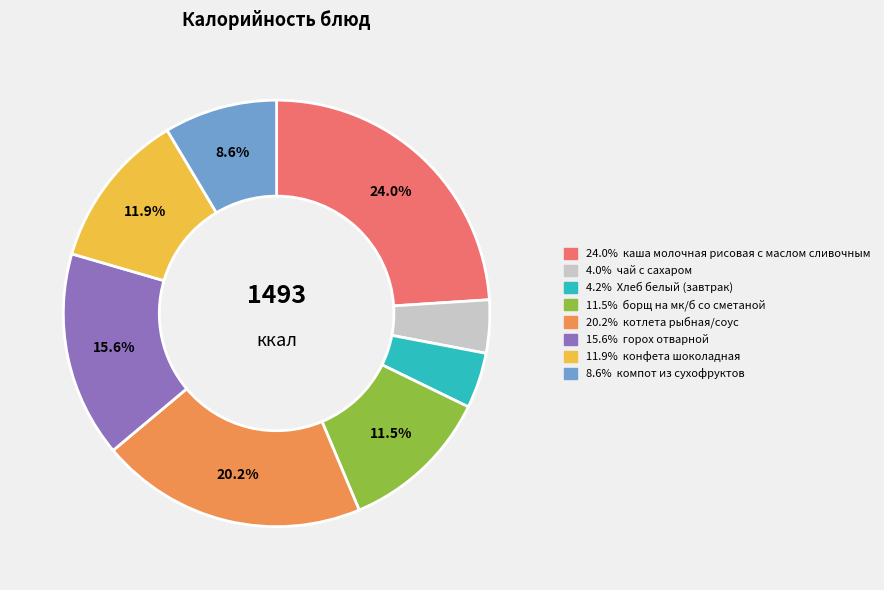

Does any single category account for the majority?

No